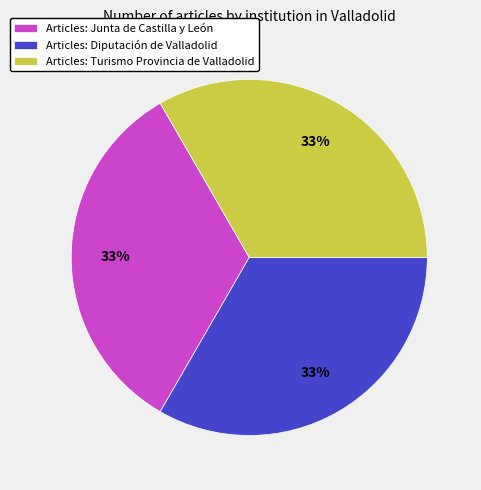

What percentage is the Articles: Junta de Castilla y León slice, to the nearest percent?

33%